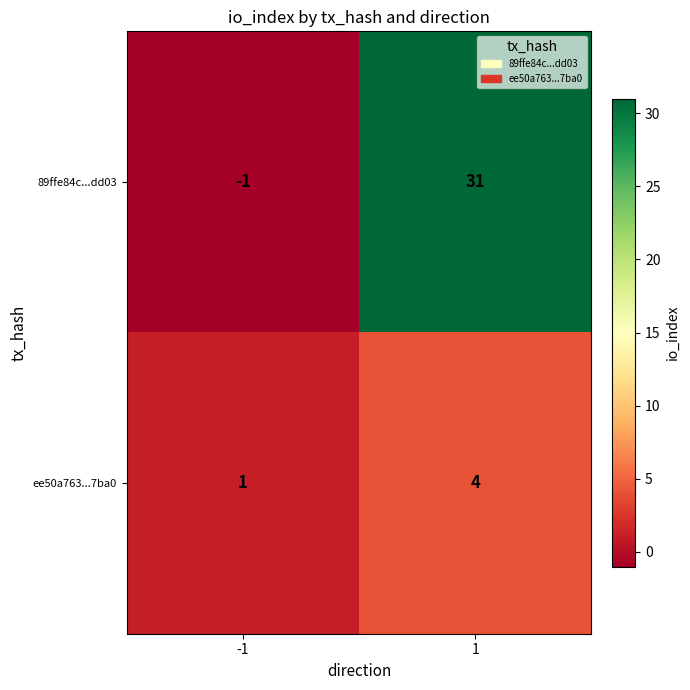

Is it true that 89ffe84c...dd03 equals -1 at -1?

True